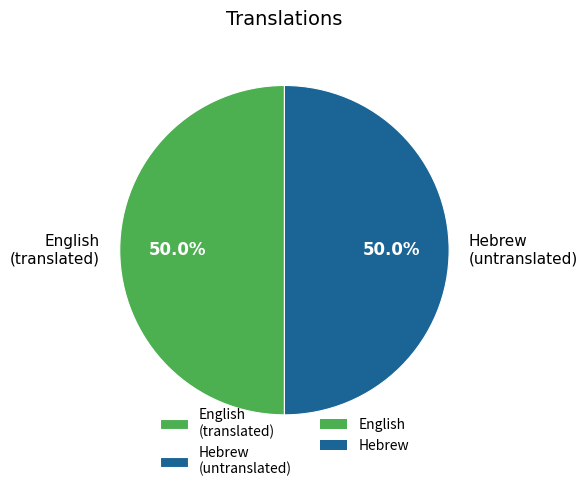

Do Hebrew (untranslated) and English (translated) together represent more than half of the pie?

Yes